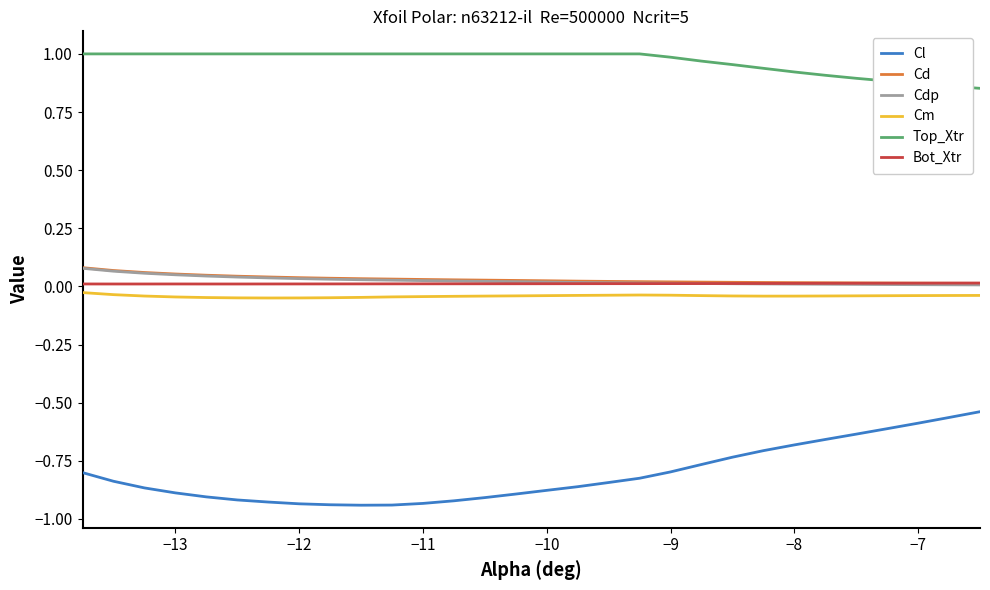

Which series has the largest range (max minus min)?

Cl